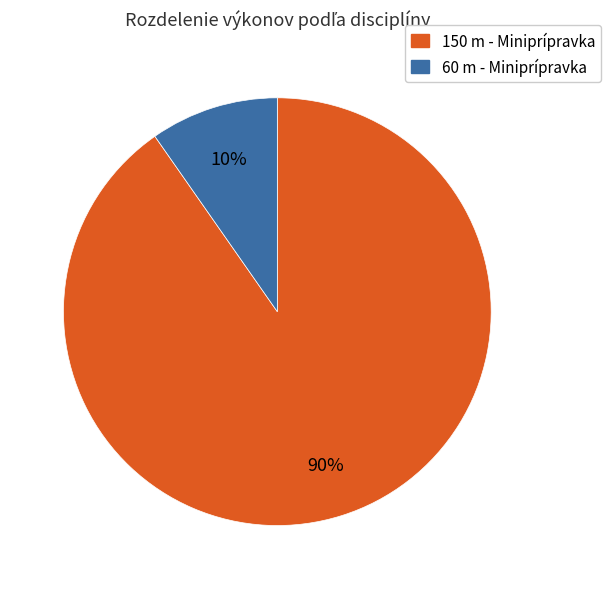

To the nearest percent, what is the average slice percentage?

50%